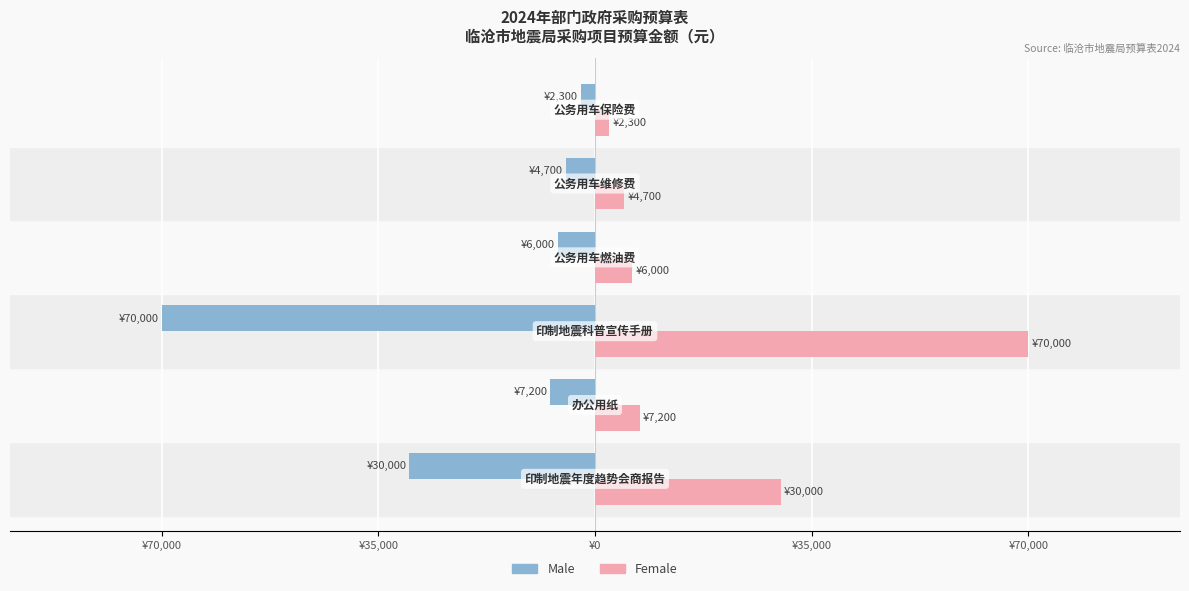

What are all the series names shown in the legend?

Male, Female